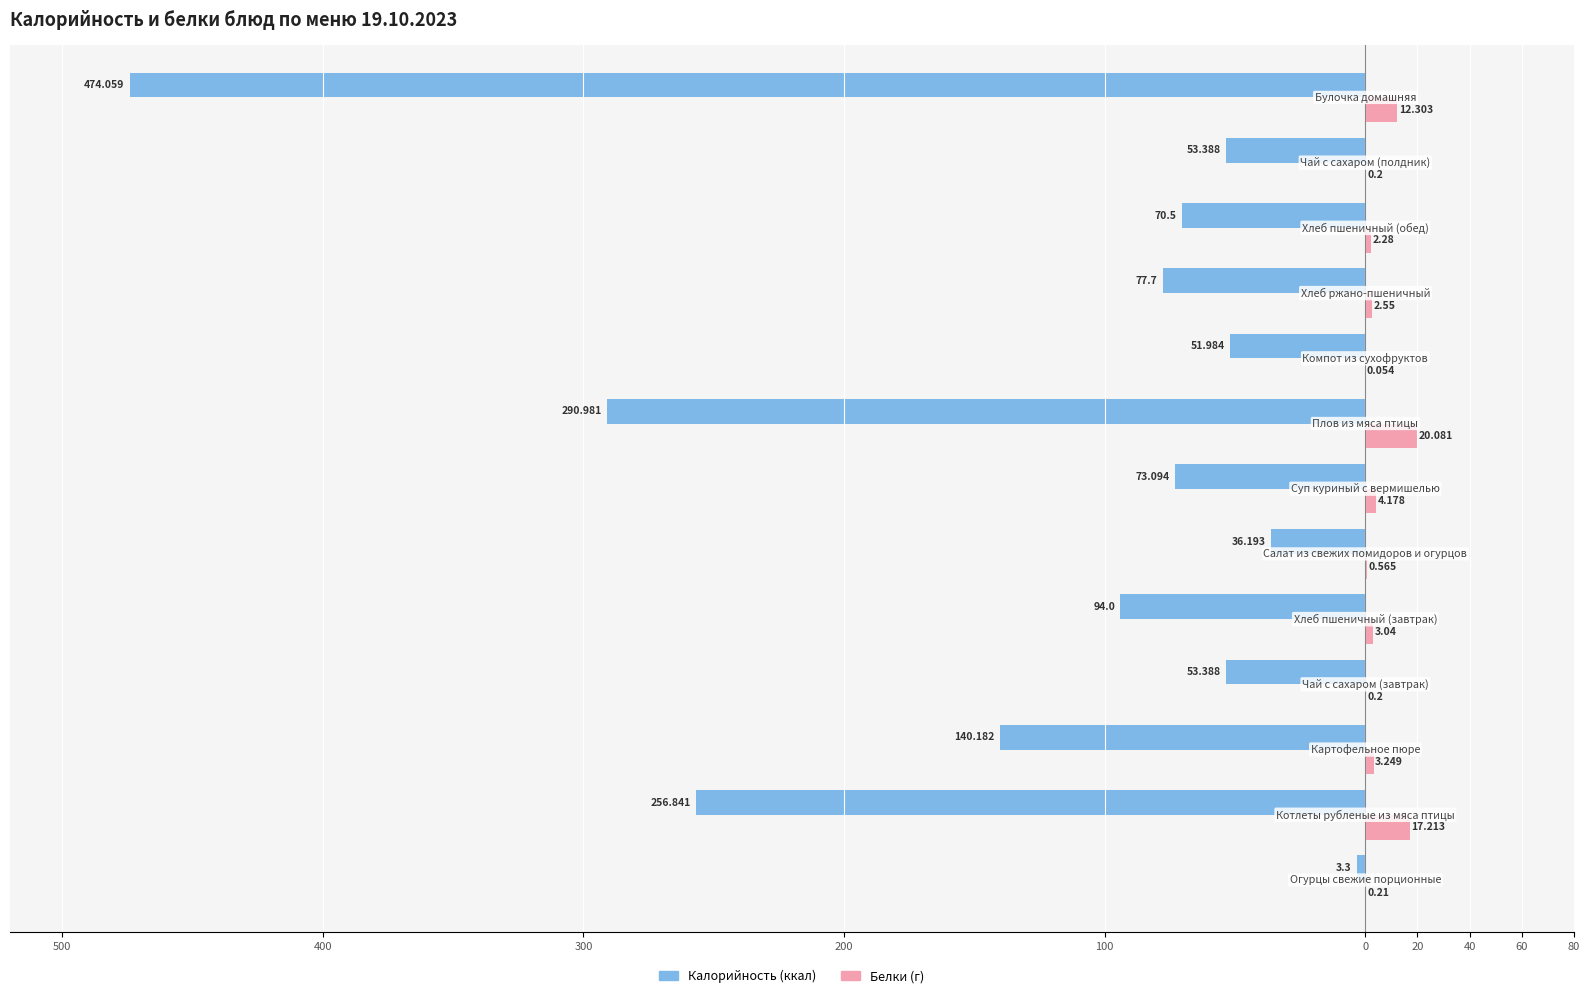

Count the number of categories in the chart.

13